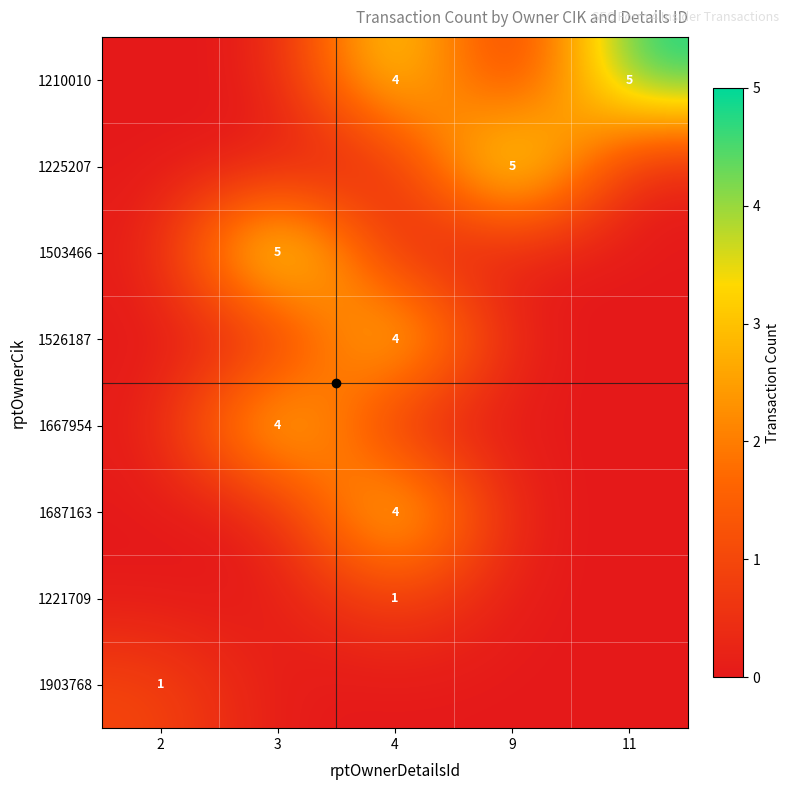

The value of 1687163 at 4 is 4. True or false?

True